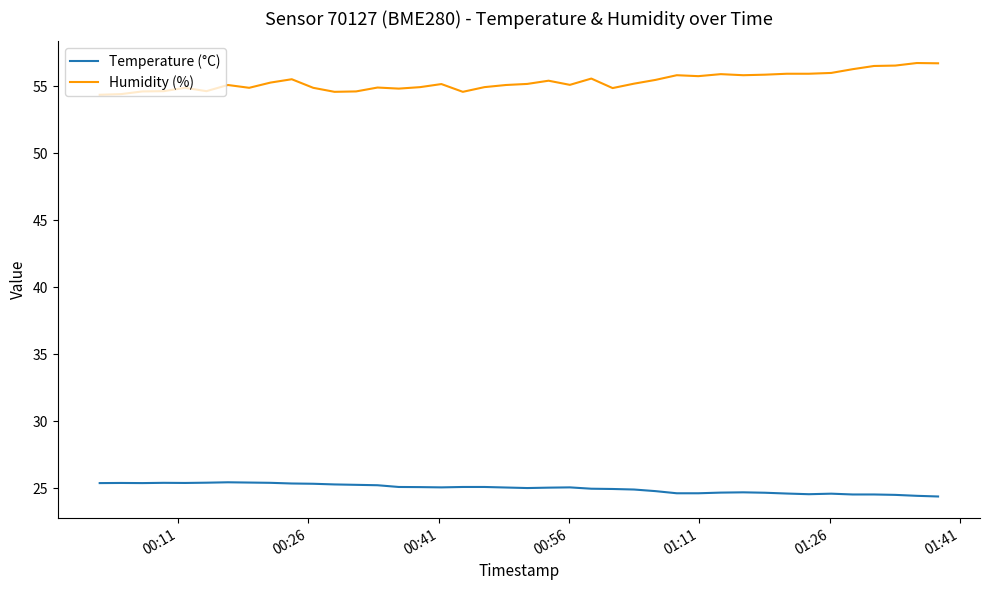

What is the difference between the maximum and minimum values in the Humidity (%) series?

2.4